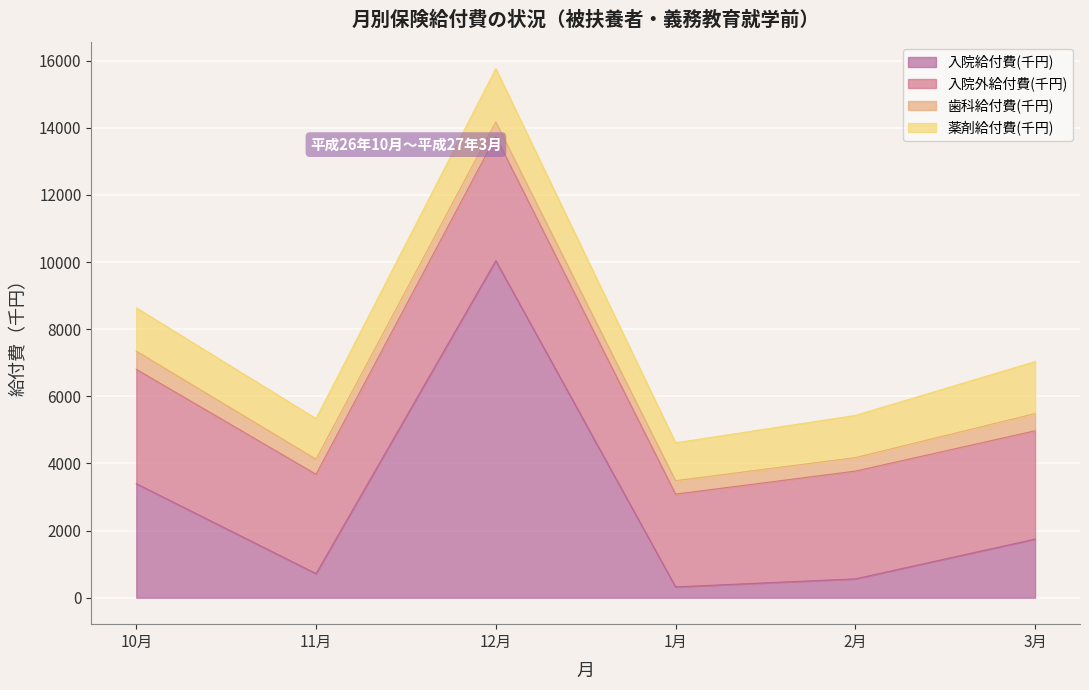

How many distinct data groups are displayed?

4